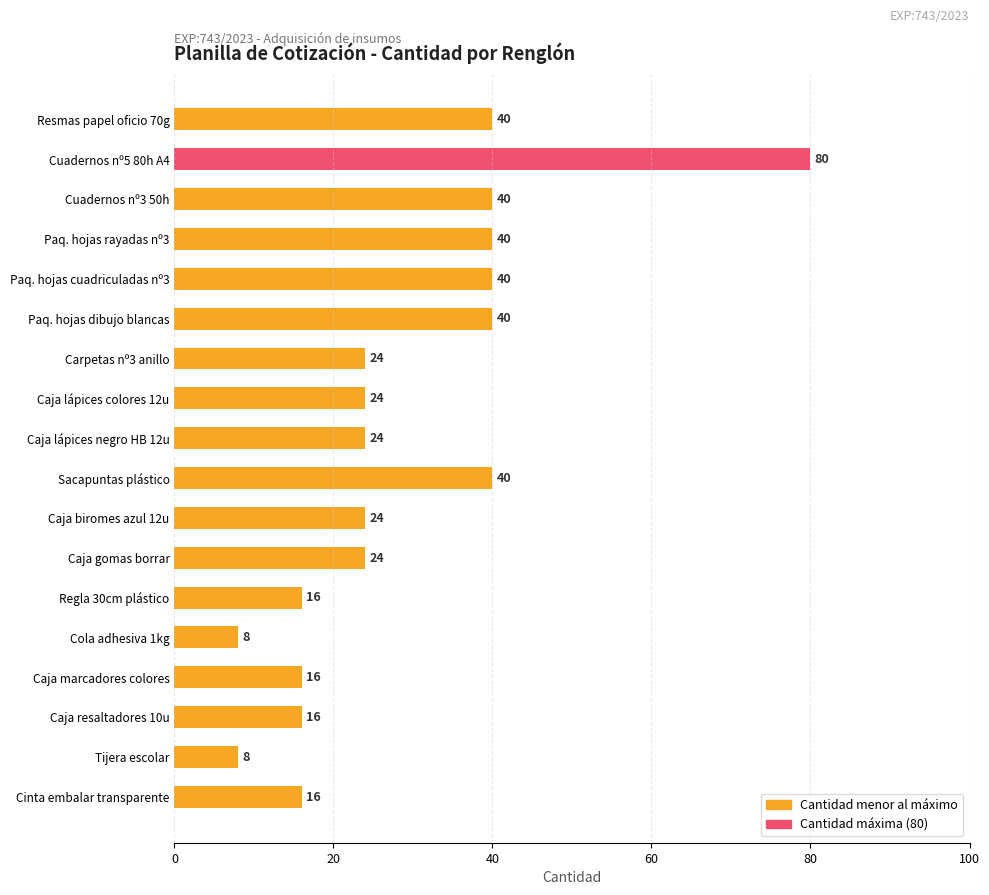

How many data points are less than 24?

6